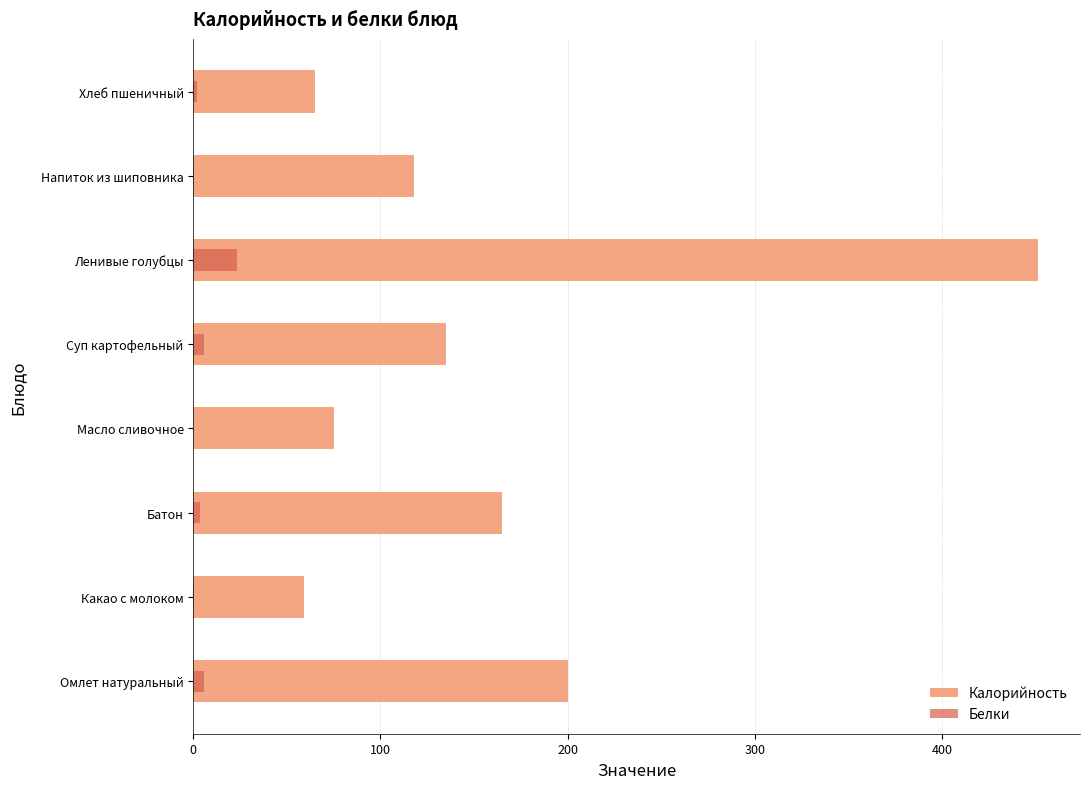

Reading right to left, list all the values displayed in this chart.

Калорийность: 65.0	118.0	451.2	134.8	75.0	165.0	59.0	200.0
Белки: 1.8	0.4	23.4	5.5	0.1	3.7	0.3	5.6